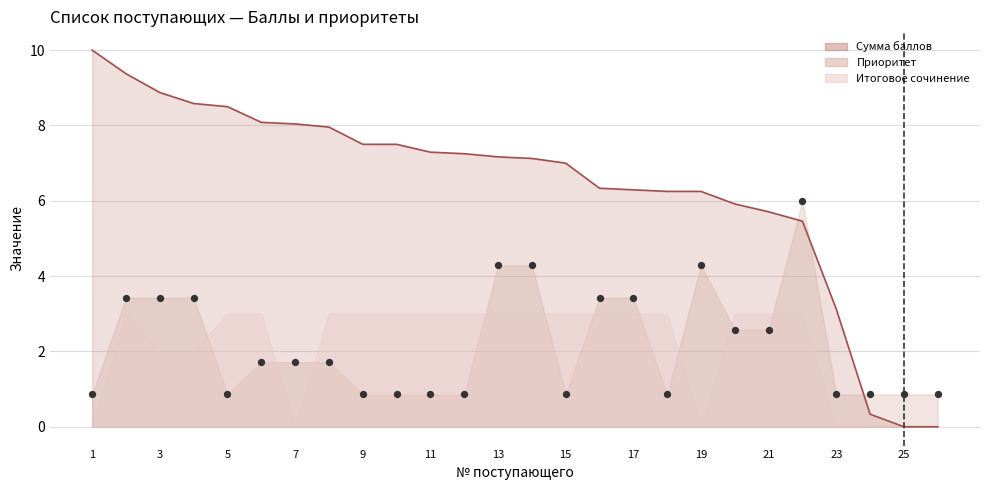

Which series contains the lowest Y value?

Сумма баллов